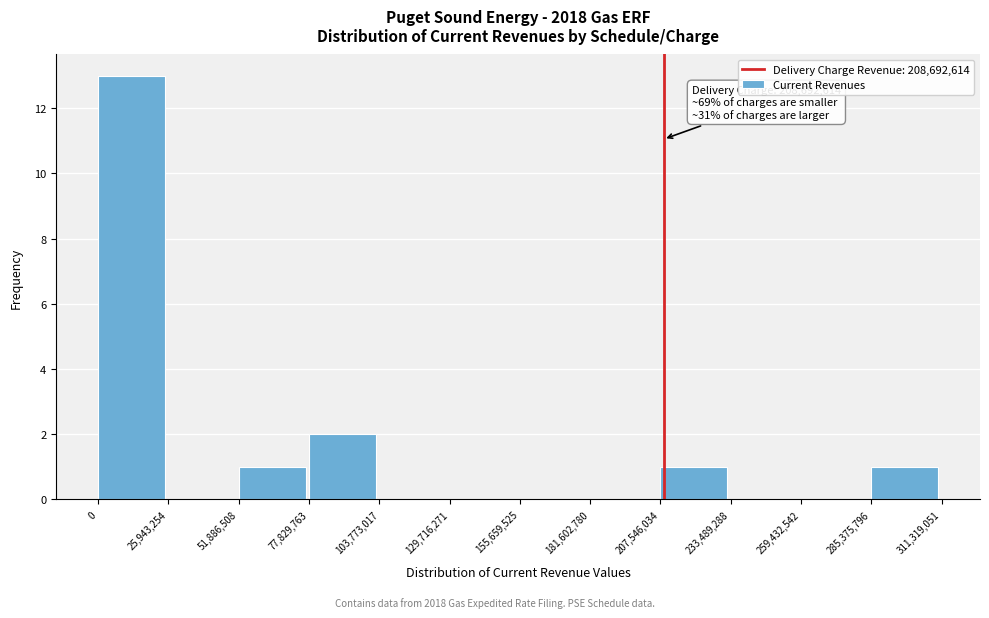

Over which range of the x-axis is the bar tallest?

0 to 25,943,254